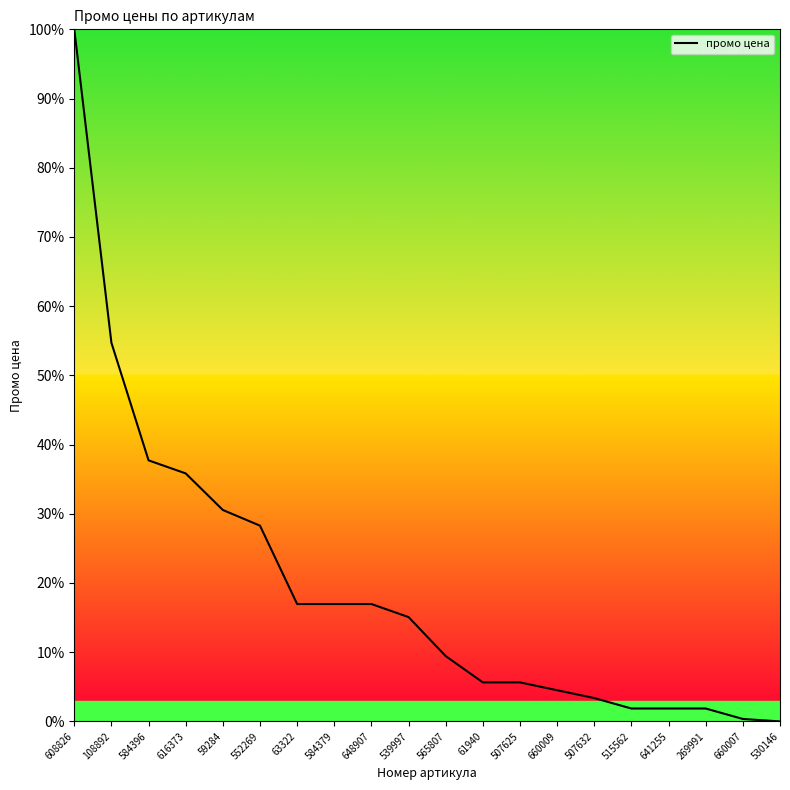

Where is the data nearest to the value 50?

108892